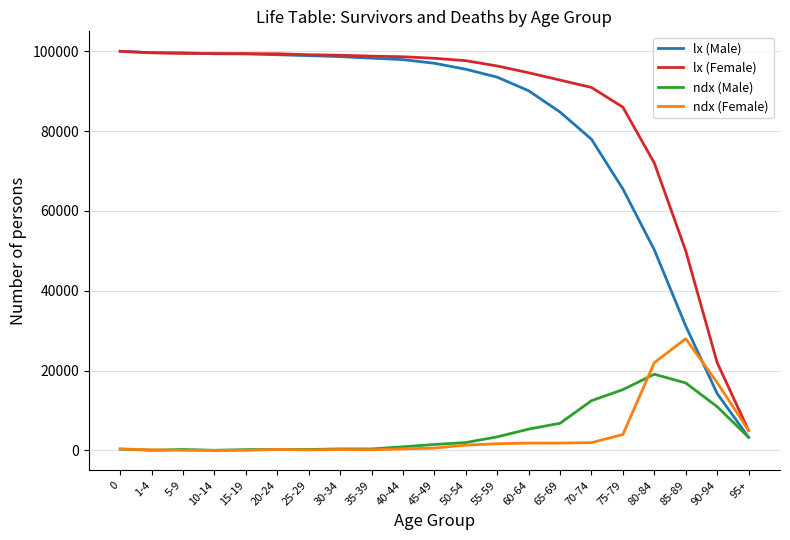

Is the value of lx (Female) at 5-9 greater than the value of lx (Male) at 90-94?

Yes